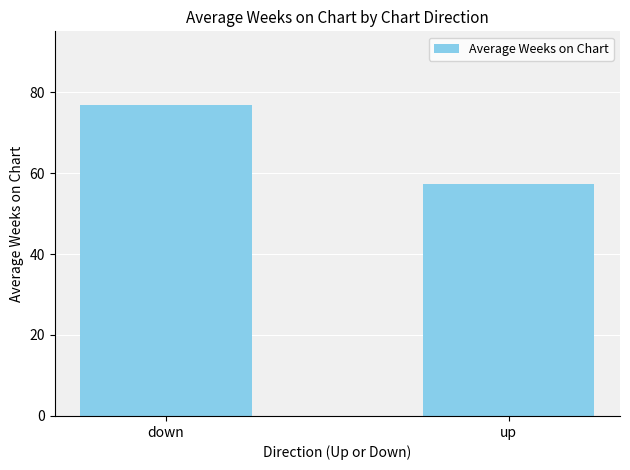

What is the change in value from down to up?

-19.5